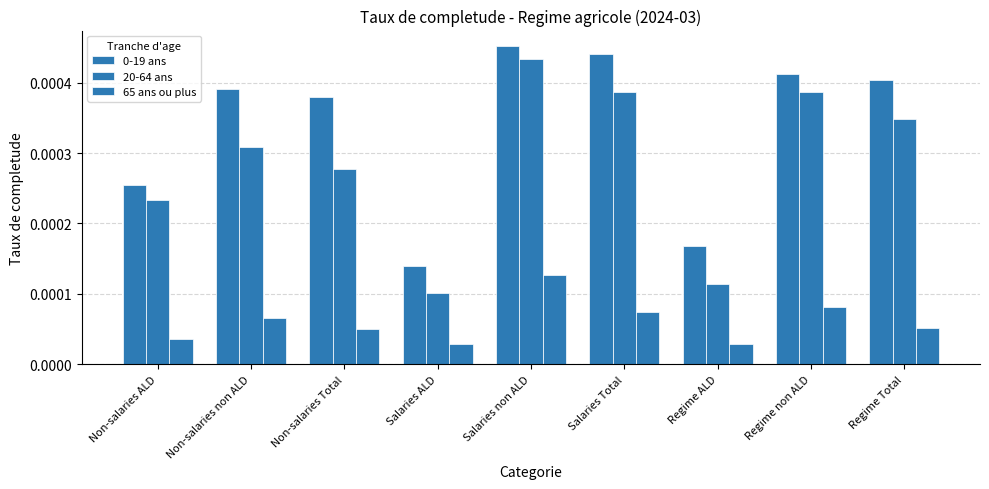

Which label corresponds to the smallest value in the chart?

Regime ALD